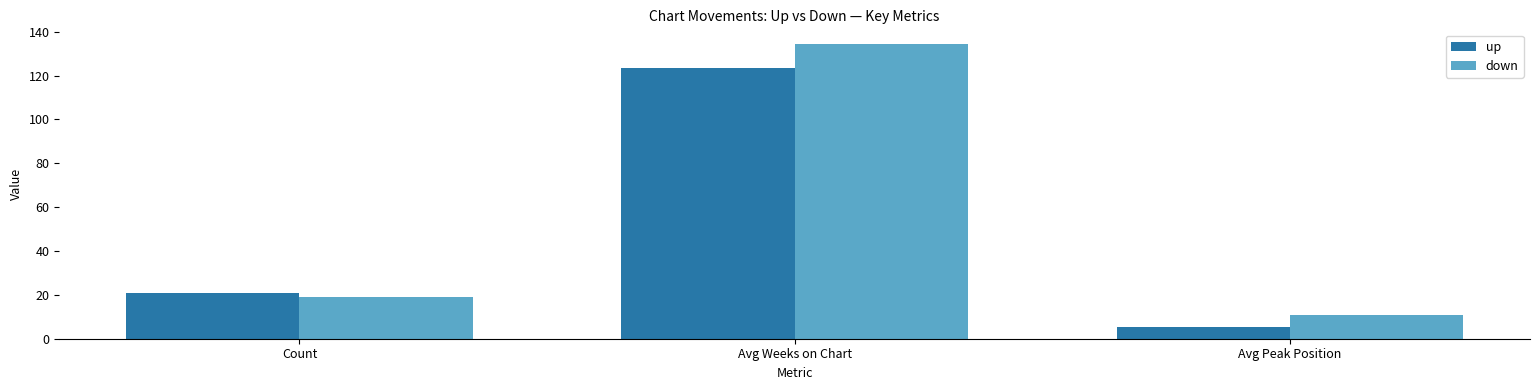

What is the label of the 3rd bar from the right?

Count